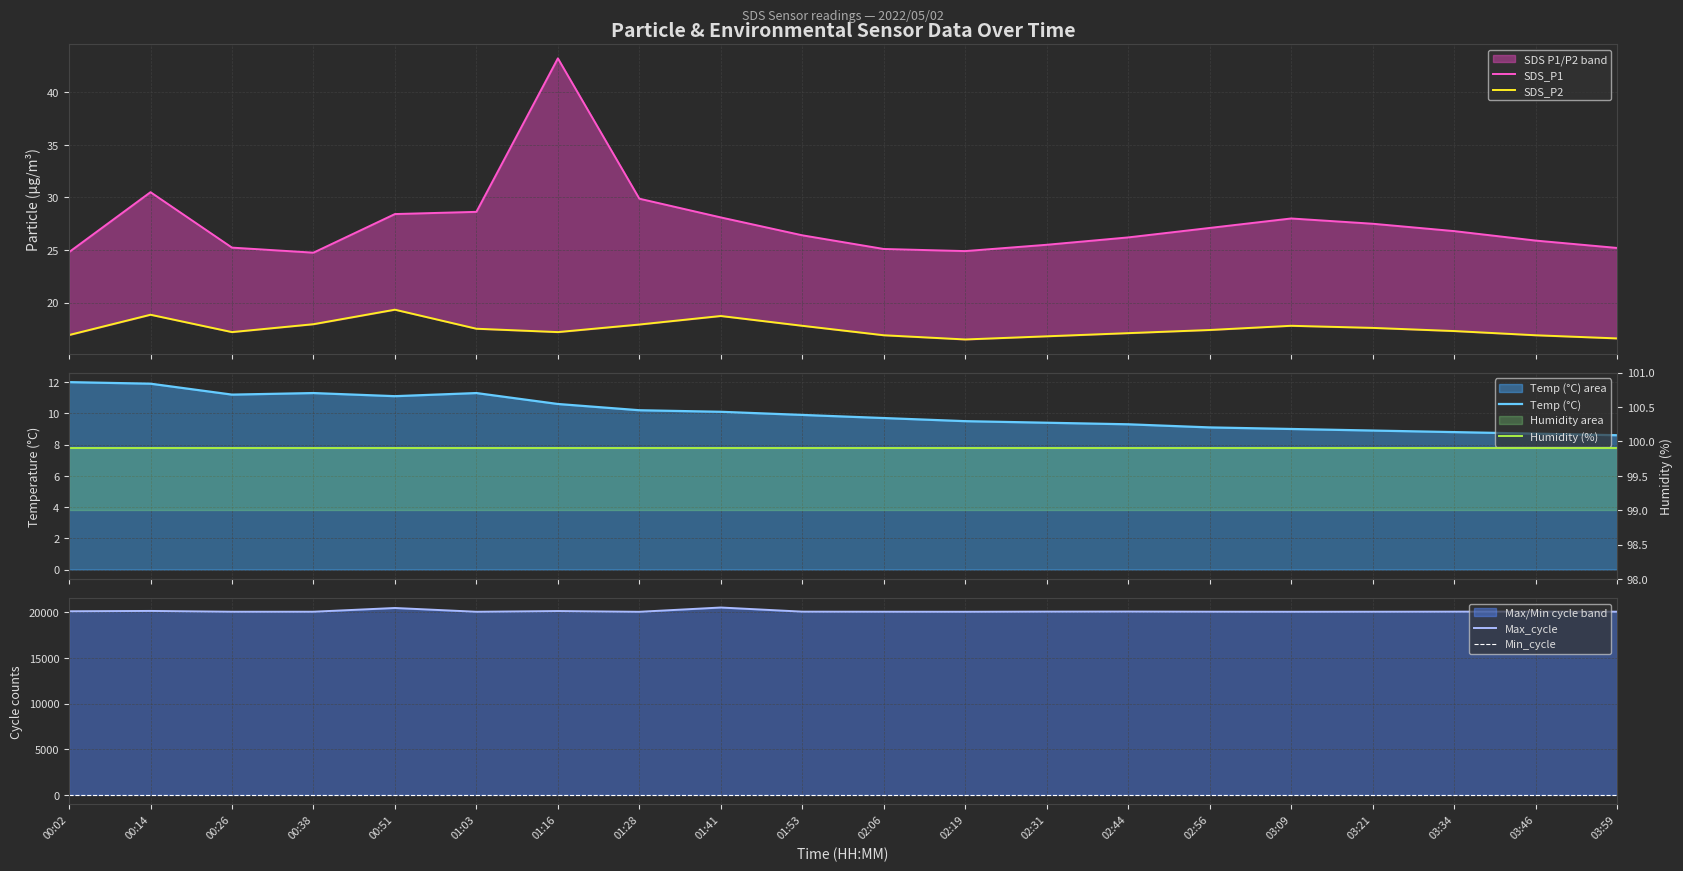

What is the label of the 12th point from the right?

01:41